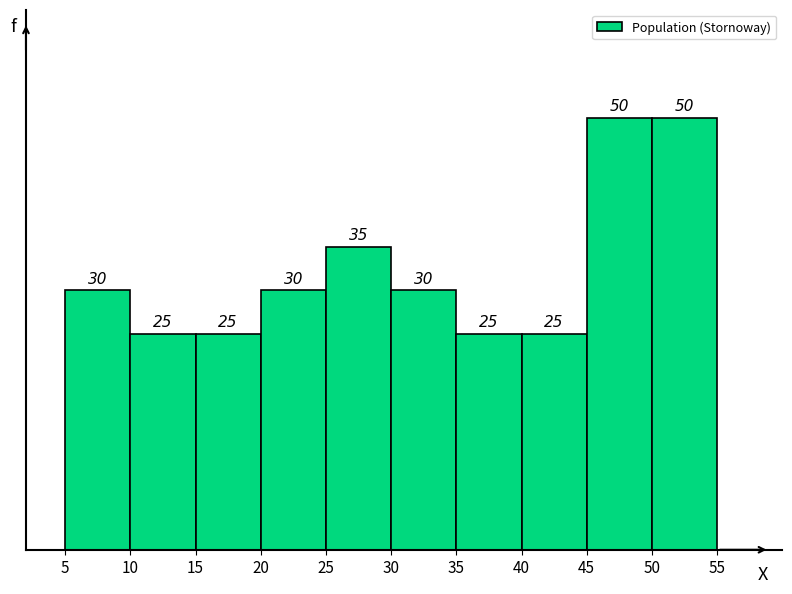

What is the height of the bar covering 40 to 45 on the x-axis?

25